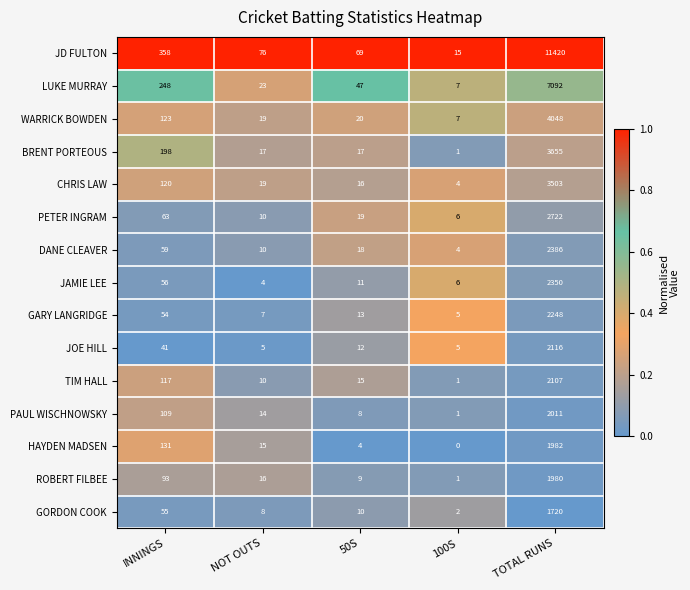

What is the maximum value for TIM HALL?

2107